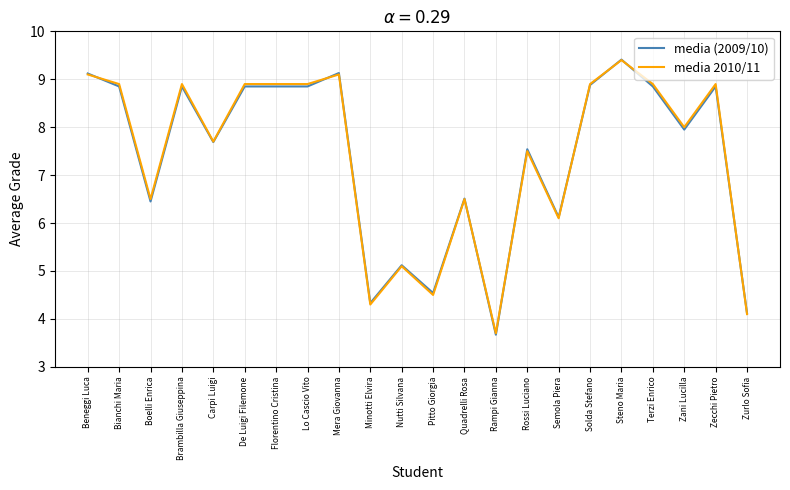

Which label corresponds to the smallest value in the chart?

Rampi Gianna